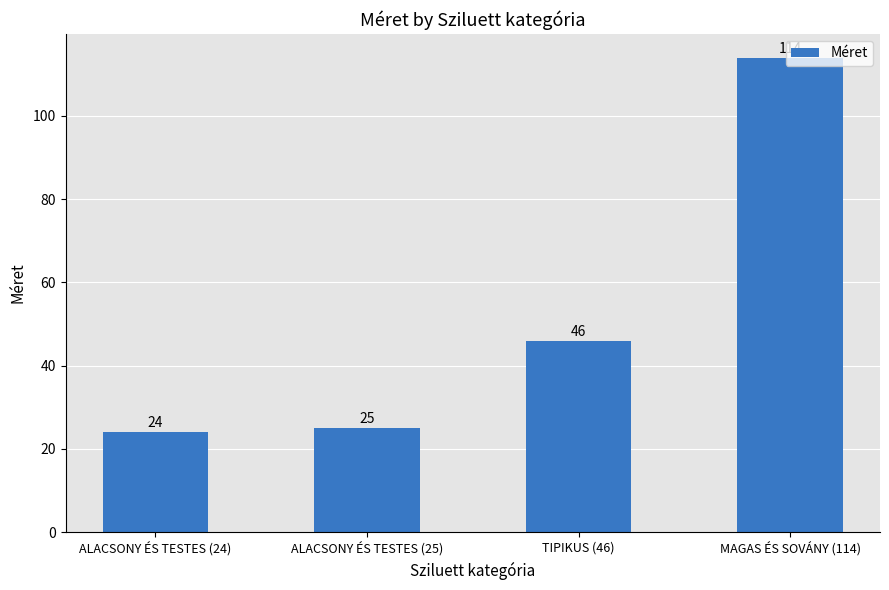

Reading left to right, transcribe all the data shown in this chart.

24	25	46	114